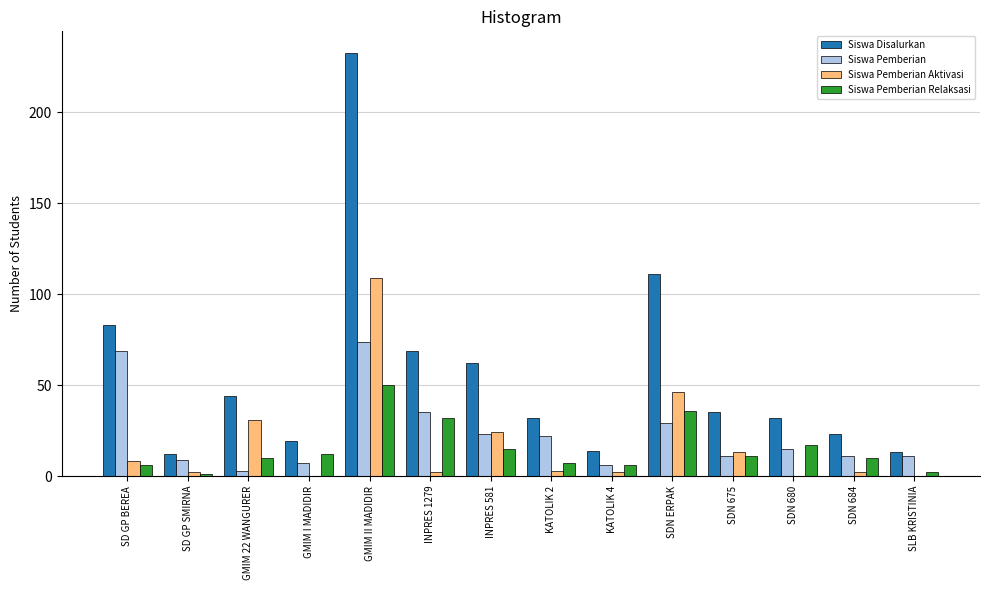

Reading right to left, extract all data points from this chart.

Siswa Disalurkan: 13	23	32	35	111	14	32	62	69	233	19	44	12	83
Siswa Pemberian: 11	11	15	11	29	6	22	23	35	74	7	3	9	69
Siswa Pemberian Aktivasi: 0	2	0	13	46	2	3	24	2	109	0	31	2	8
Siswa Pemberian Relaksasi: 2	10	17	11	36	6	7	15	32	50	12	10	1	6